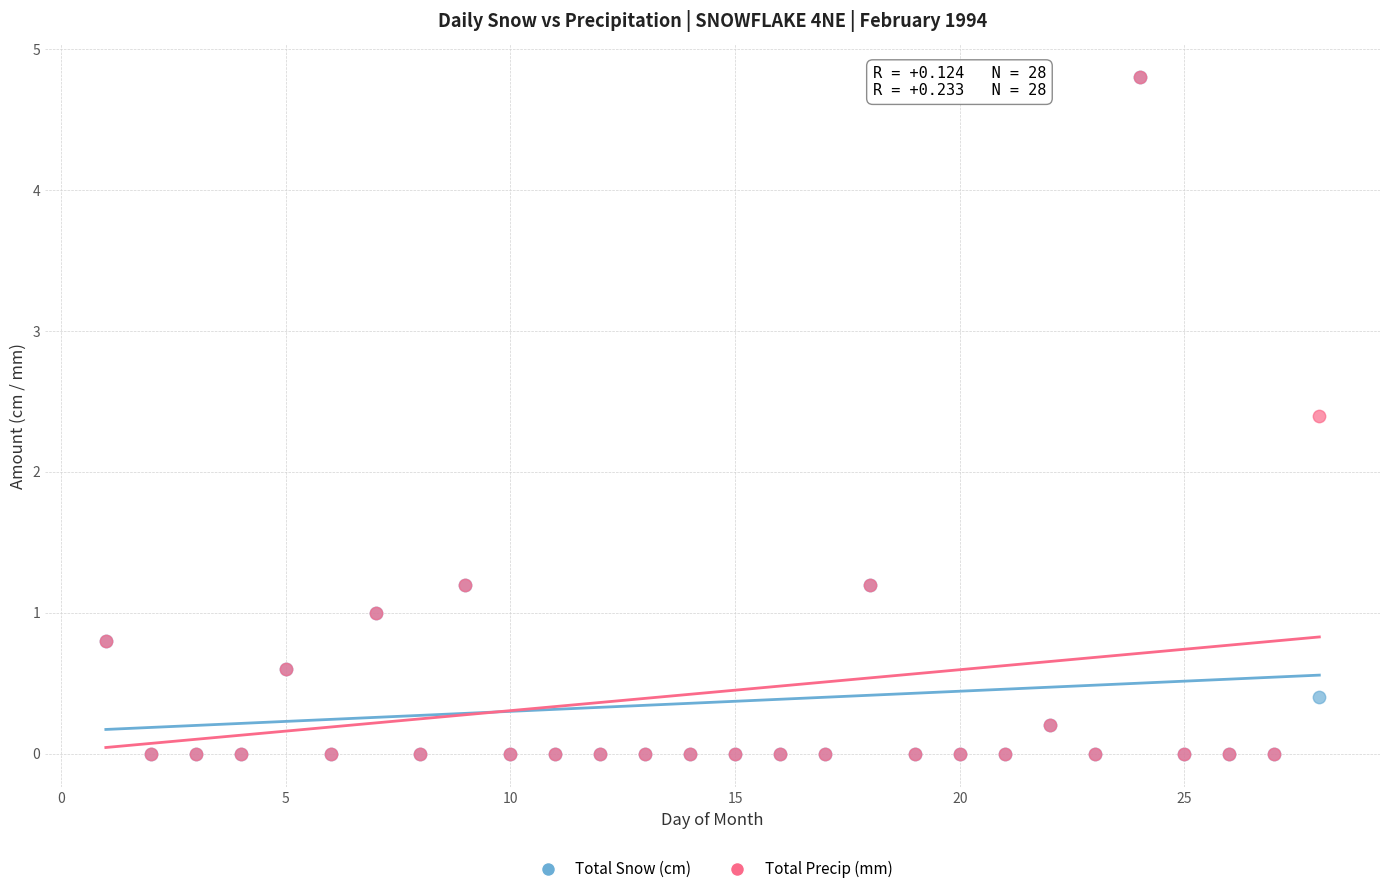

In the Total Precip (mm) series, what Y value is closest to 2?

2.4